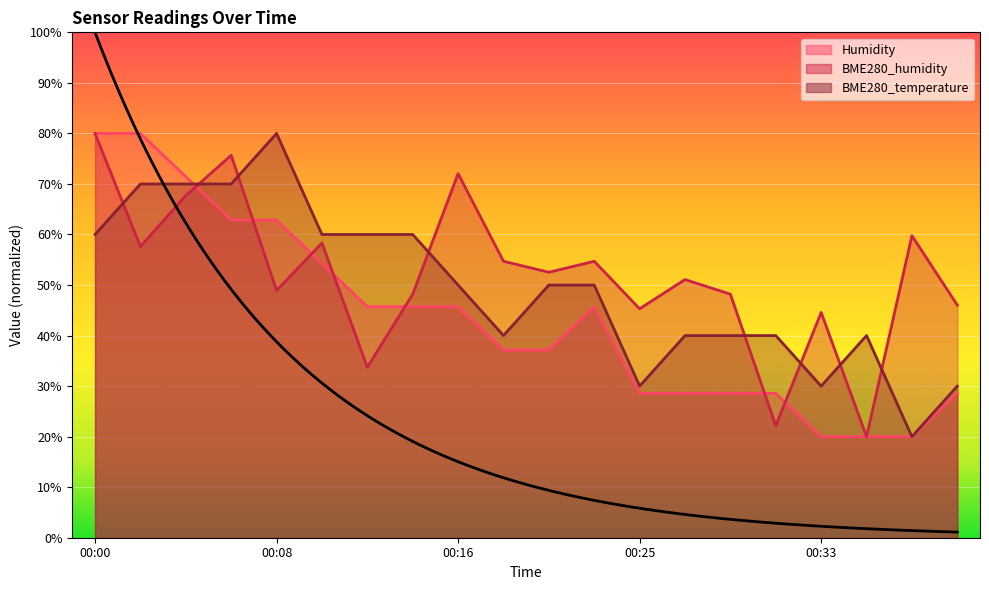

What is the total value across all series at 00:00?

220.0